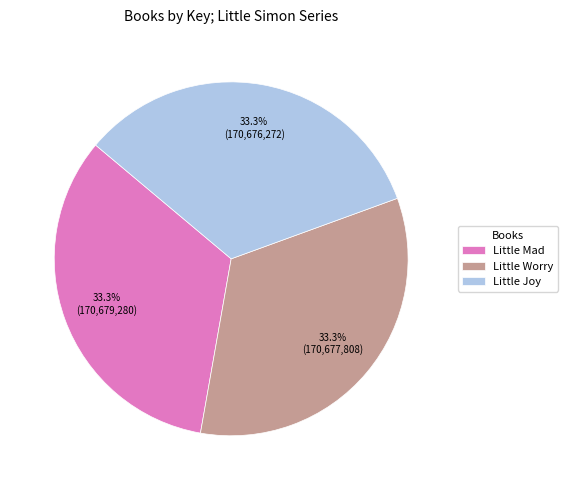

To the nearest percent, what is the combined percentage of Little Joy and Little Mad?

67%